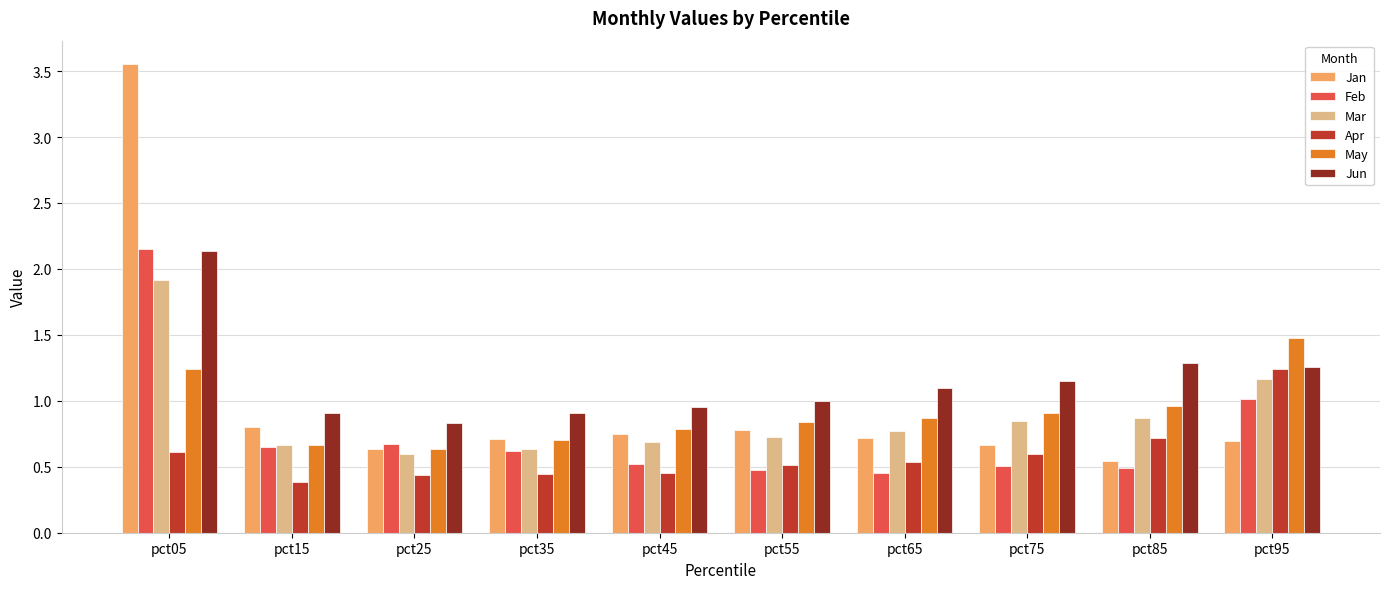

The May series shows 1.5 at pct95. True or false?

True